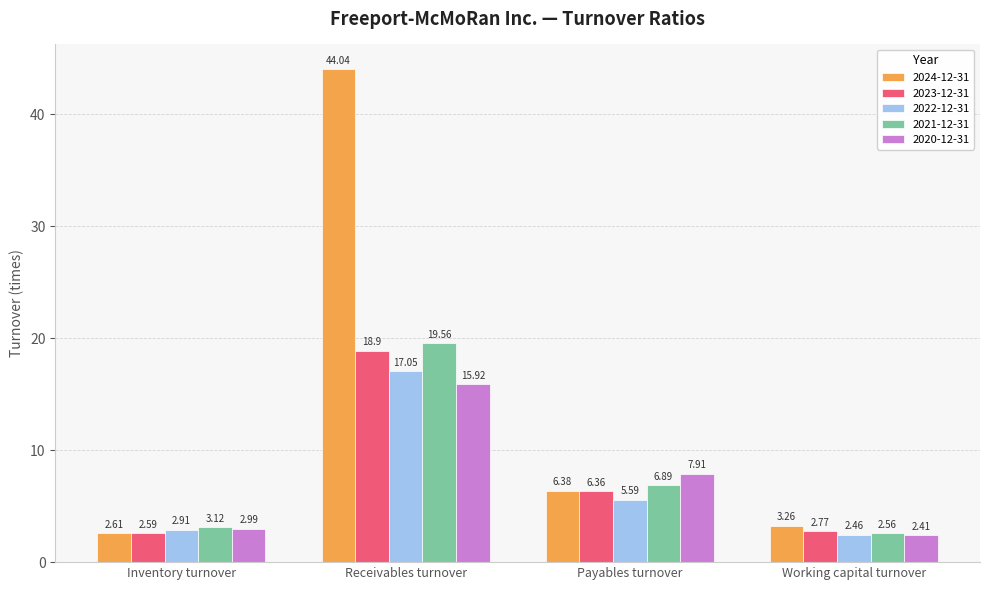

The value of 2020-12-31 at Payables turnover is 7.9. True or false?

True